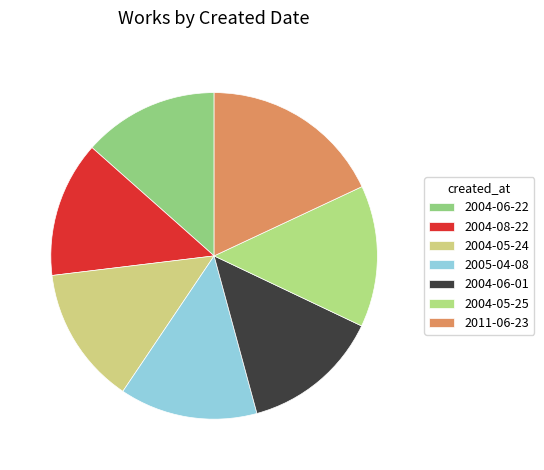

Do 2004-06-22 and 2011-06-23 together represent more than half of the pie?

No